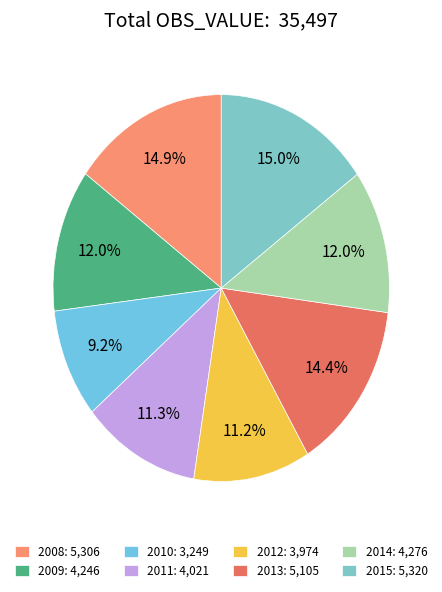

Is 2014 the majority of the pie?

No